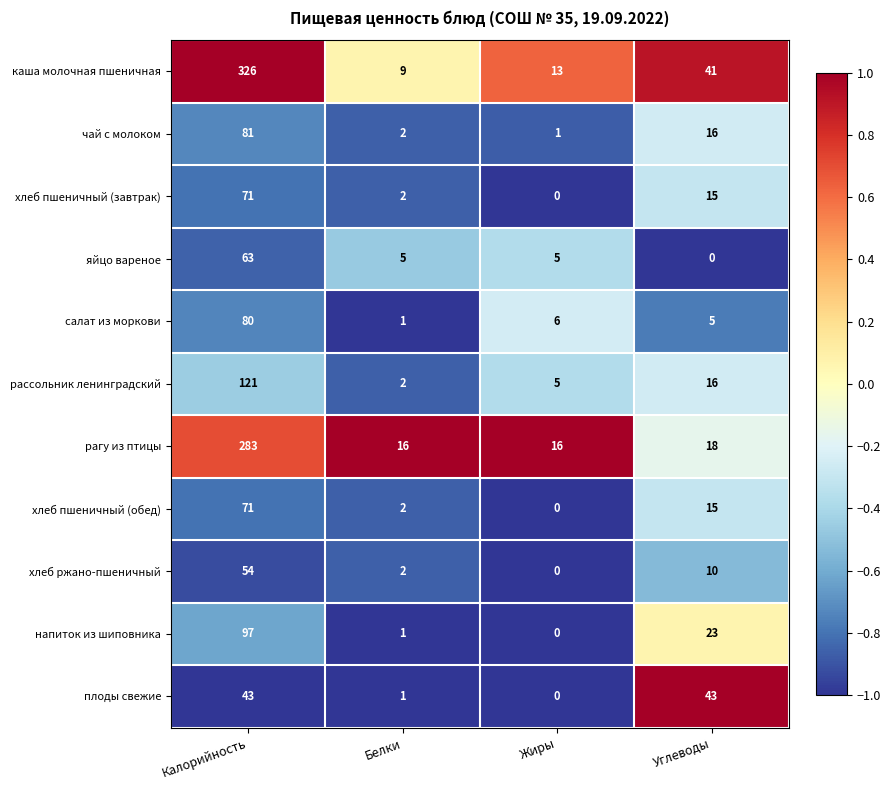

True or false: рассольник ленинградский has a value of 1 at Белки.

False